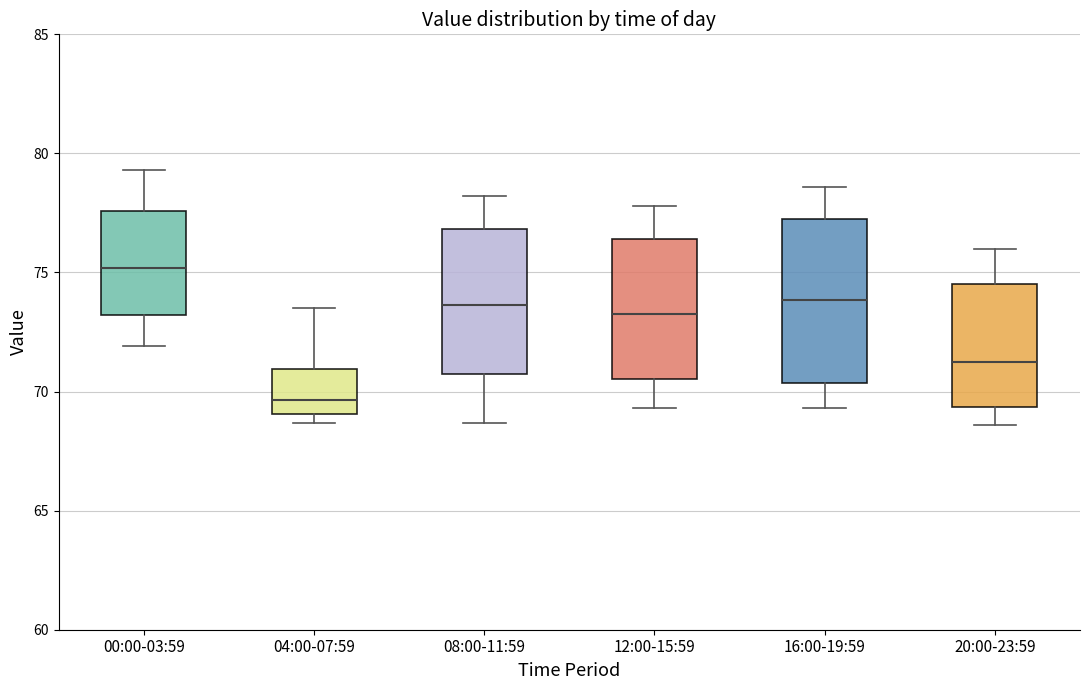

Reading left to right, read every box against the y-axis: the position of its median line, the range the box covers, and the ends of its whiskers. The values are not printed on the chart, so give them approximately, as read against the axis.

00:00-03:59: median 75.0, box 73.0 to 77.5, whiskers 72.0 to 79.5
04:00-07:59: median 69.5, box 69.0 to 71.0, whiskers 68.5 to 73.5
08:00-11:59: median 73.5, box 71.0 to 77.0, whiskers 68.5 to 78.0
12:00-15:59: median 73.5, box 70.5 to 76.5, whiskers 69.5 to 78.0
16:00-19:59: median 74.0, box 70.5 to 77.0, whiskers 69.5 to 78.5
20:00-23:59: median 71.5, box 69.5 to 74.5, whiskers 68.5 to 76.0